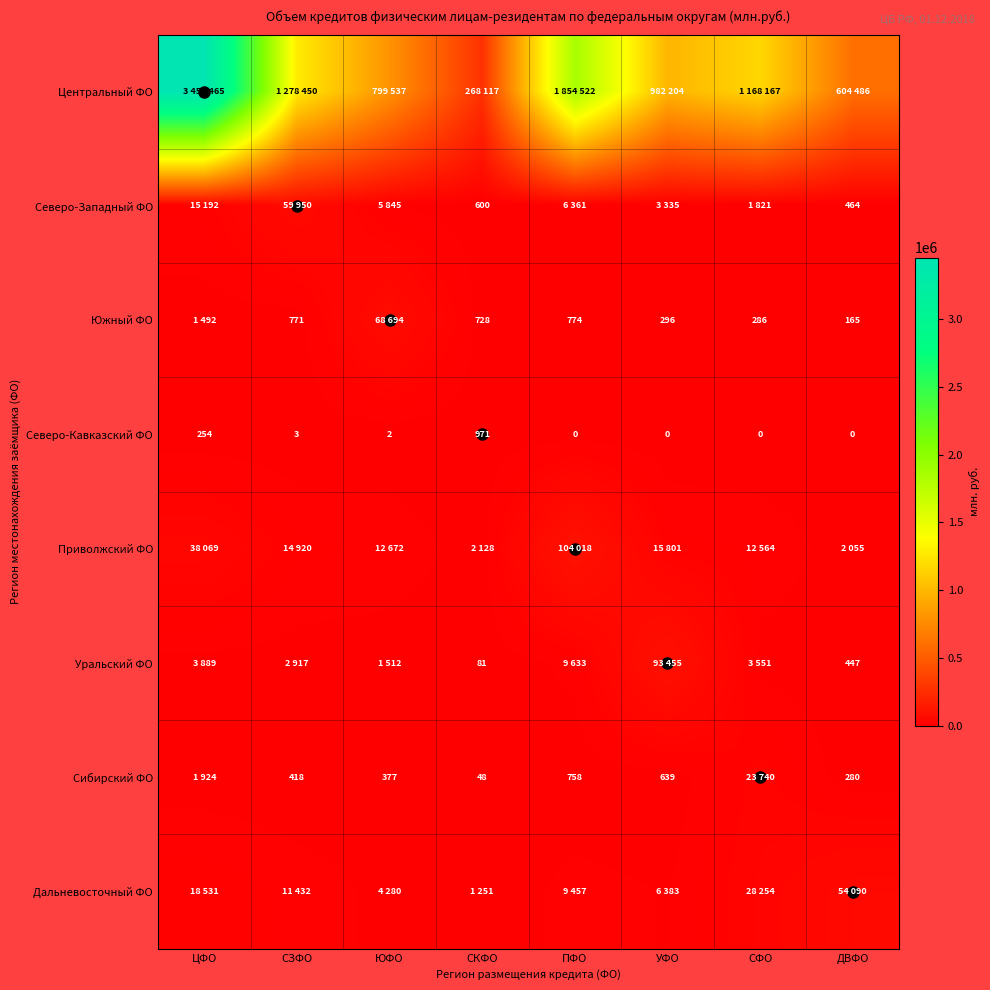

At which category is the sum across all series the highest?

ЦФО